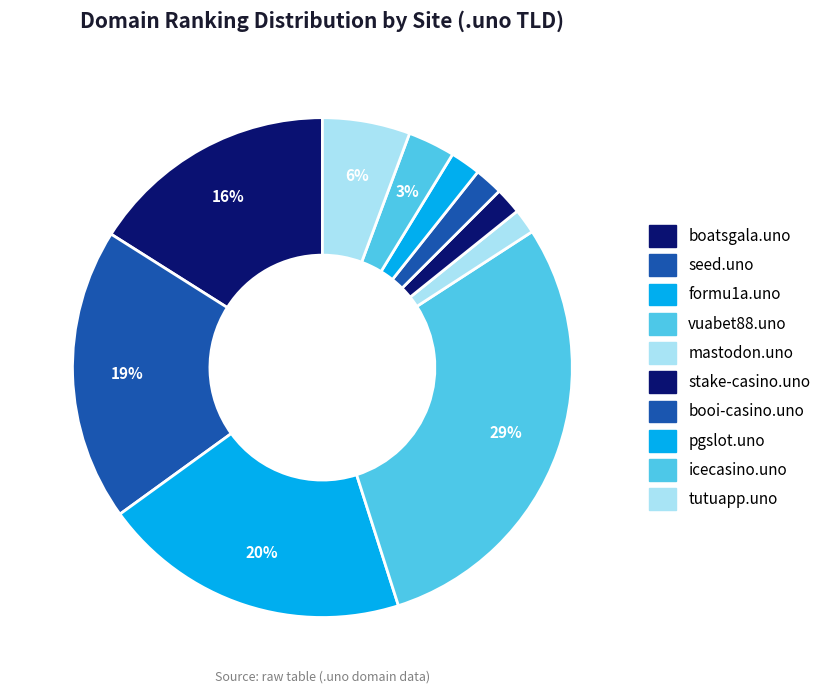

To the nearest percent, what percentage of the pie is stake-casino.uno?

2%